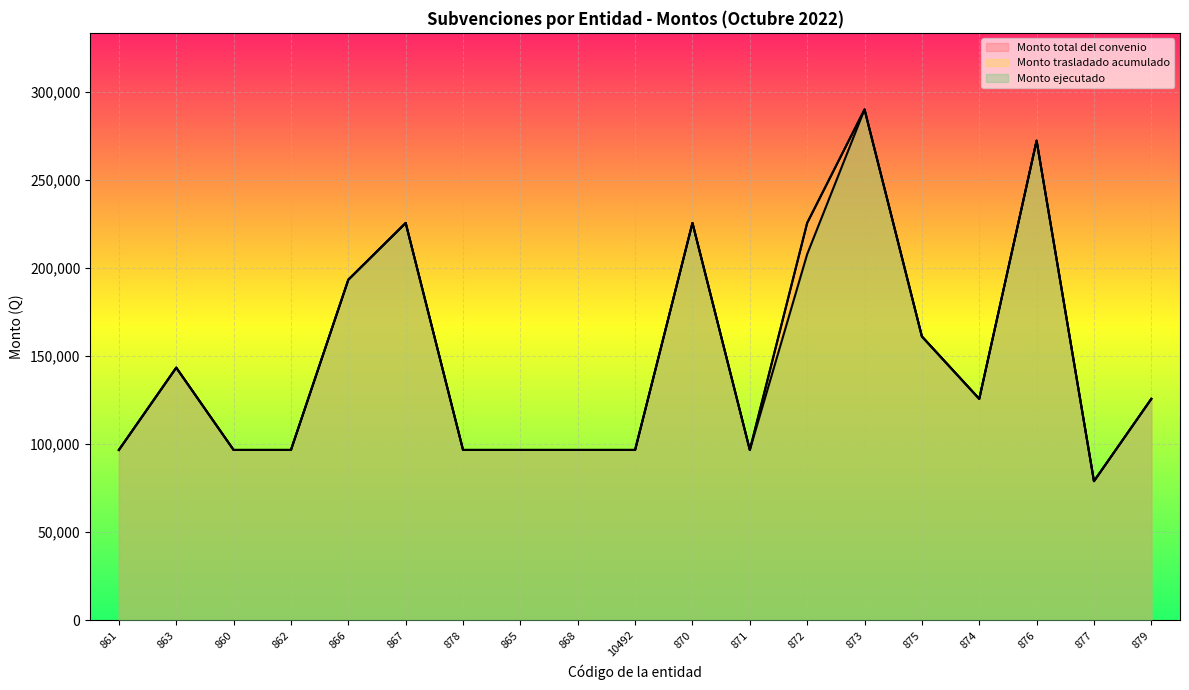

What is the value of the Monto trasladado acumulado point at the 18th from the left?

78996